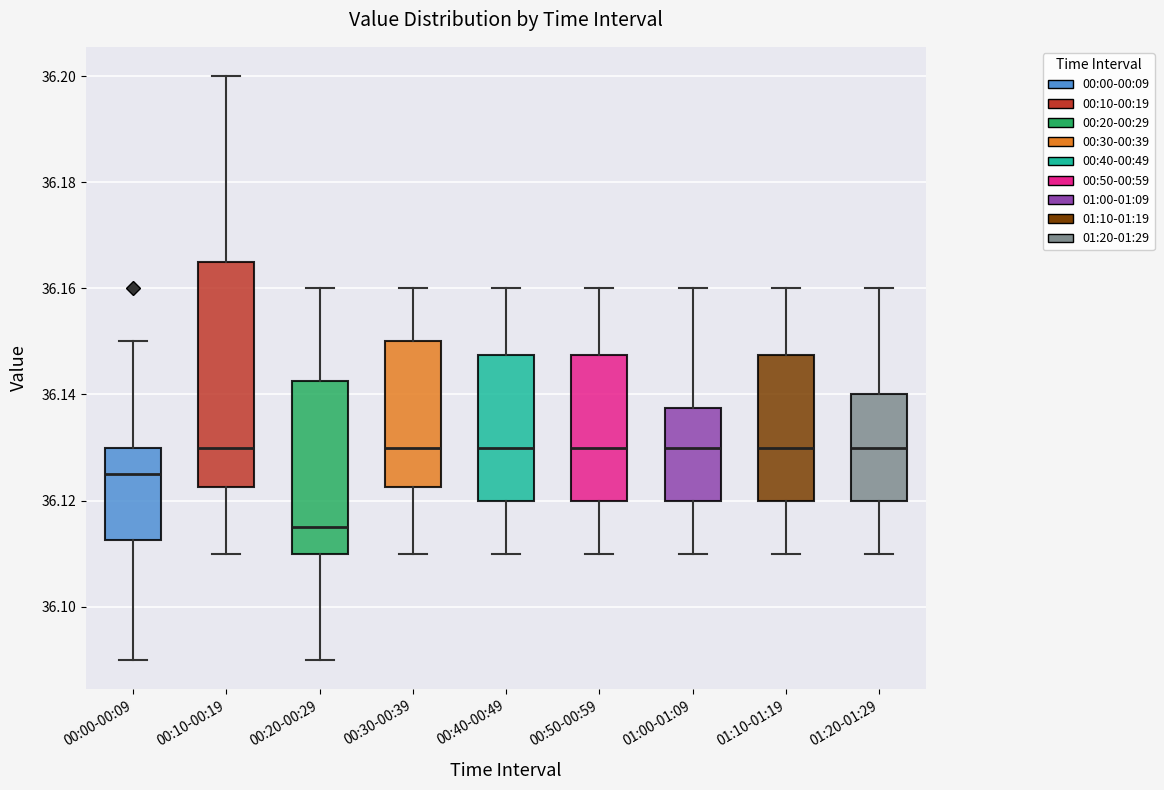

Where does the upper whisker of the box for 00:10-00:19 end on the y-axis? The values are not printed on the chart, so give them approximately, as read against the axis.

36.200